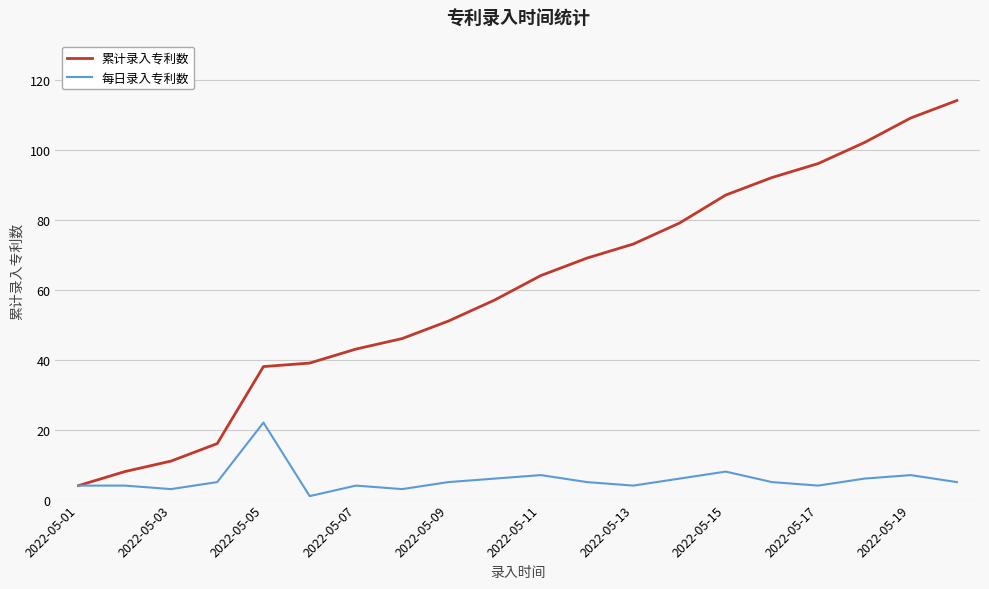

Which series has the largest total across all categories?

累计录入专利数